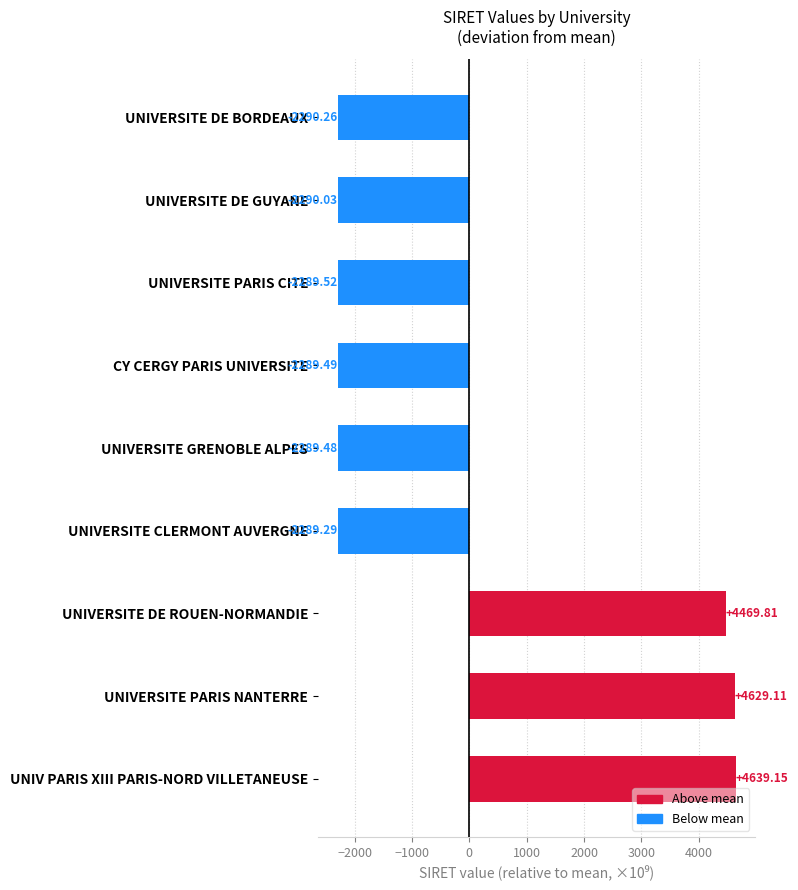

How many values exceed -2289?

3